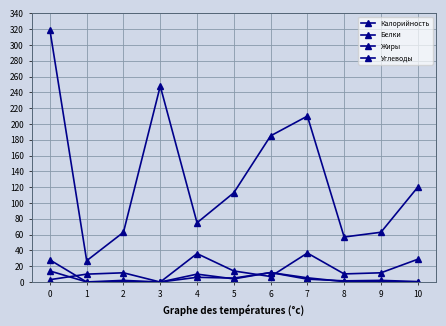

True or false: Углеводы has a value of 18.4 at 8.

False